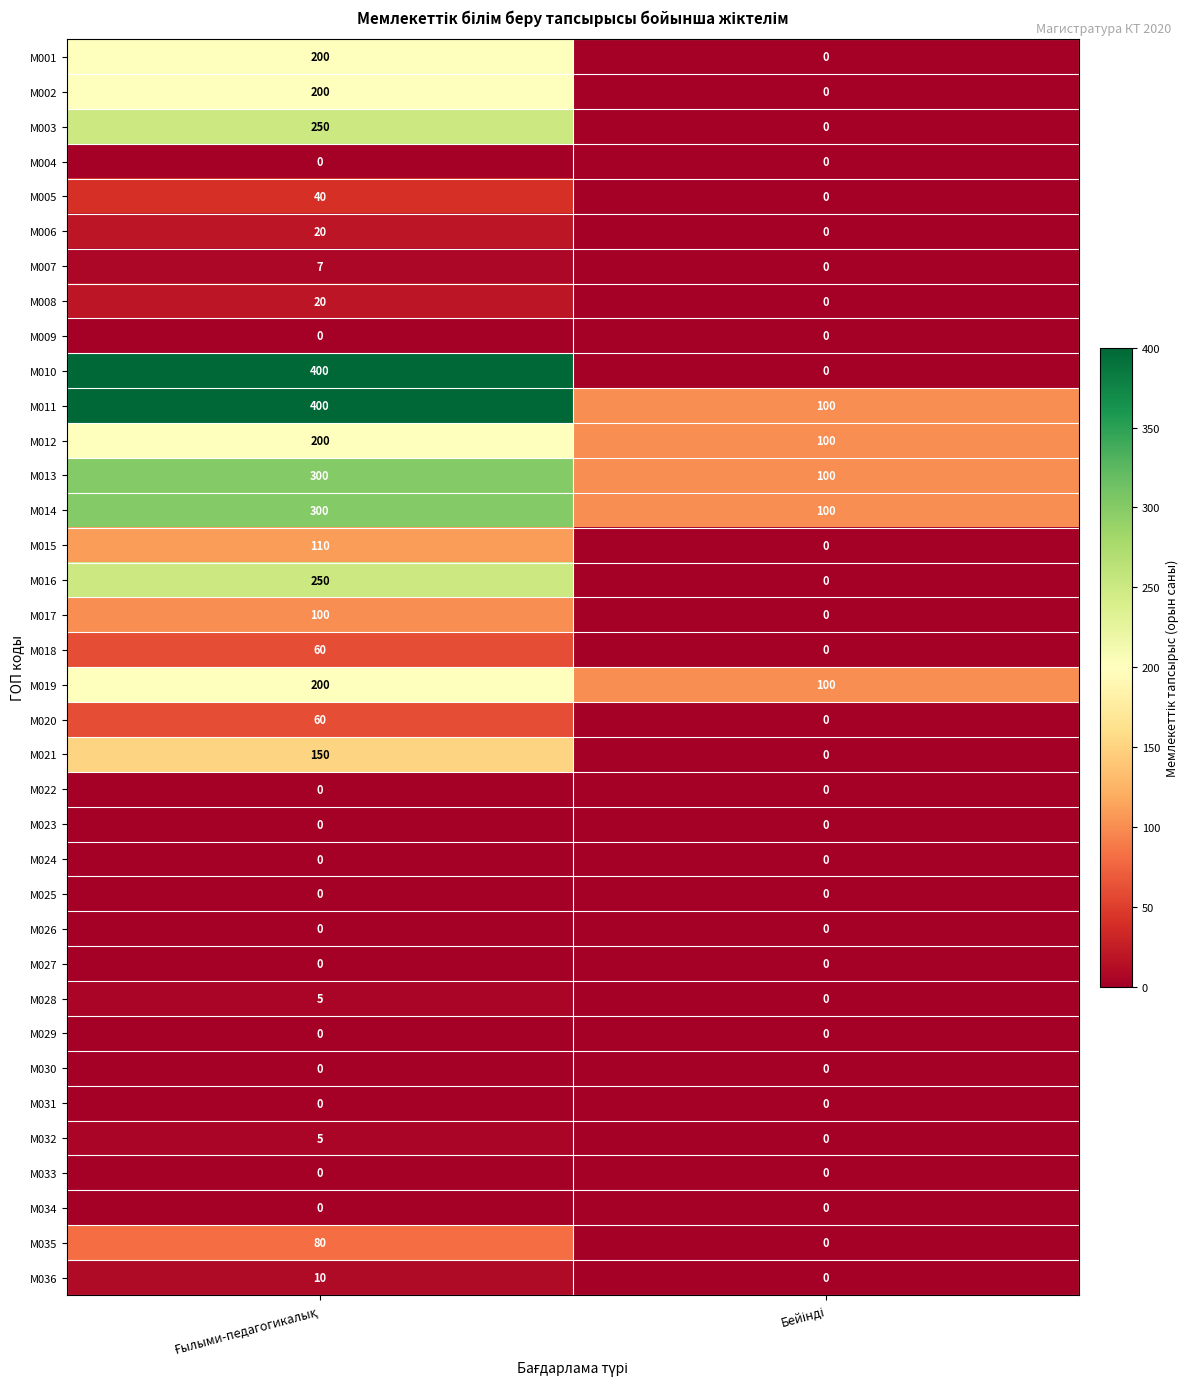

Which series has the largest total across all categories?

M011